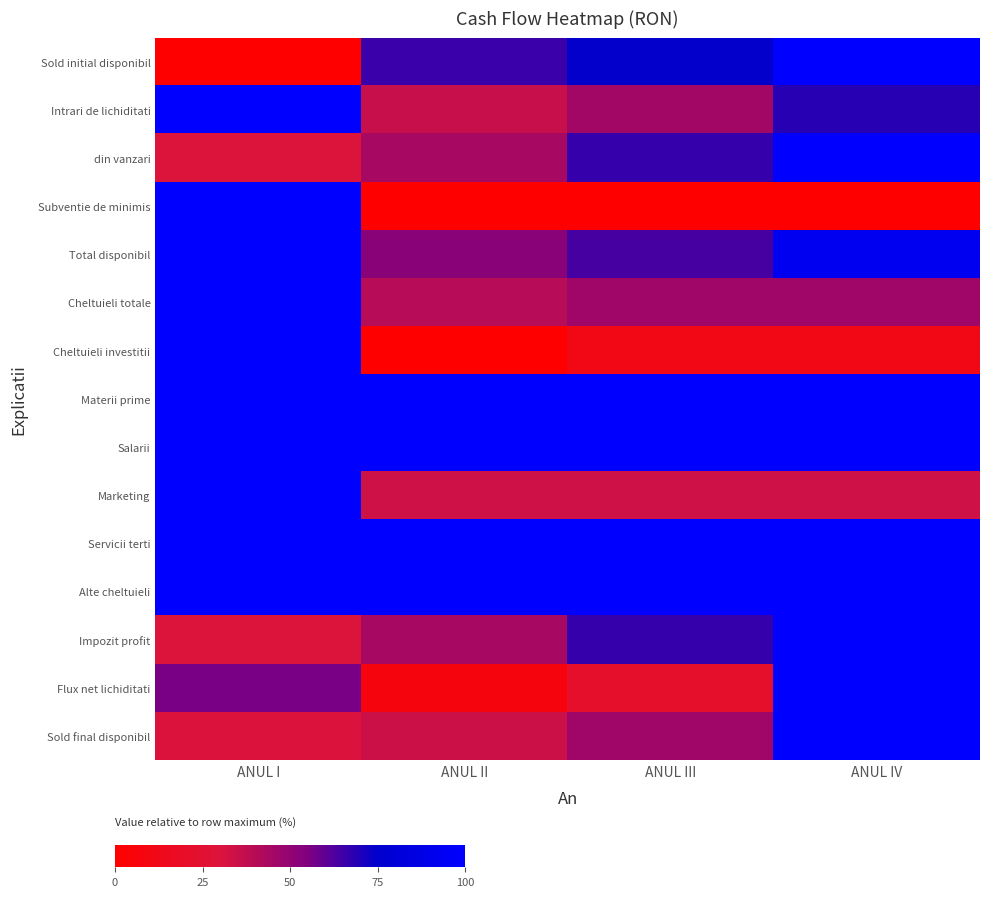

What is the maximum value shown in the chart?

100.0